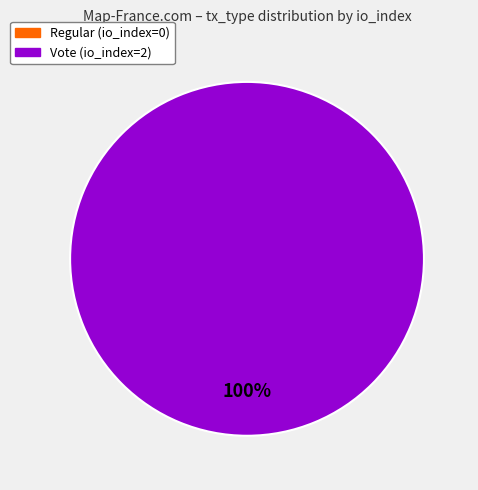

How many slices are in this pie chart?

2